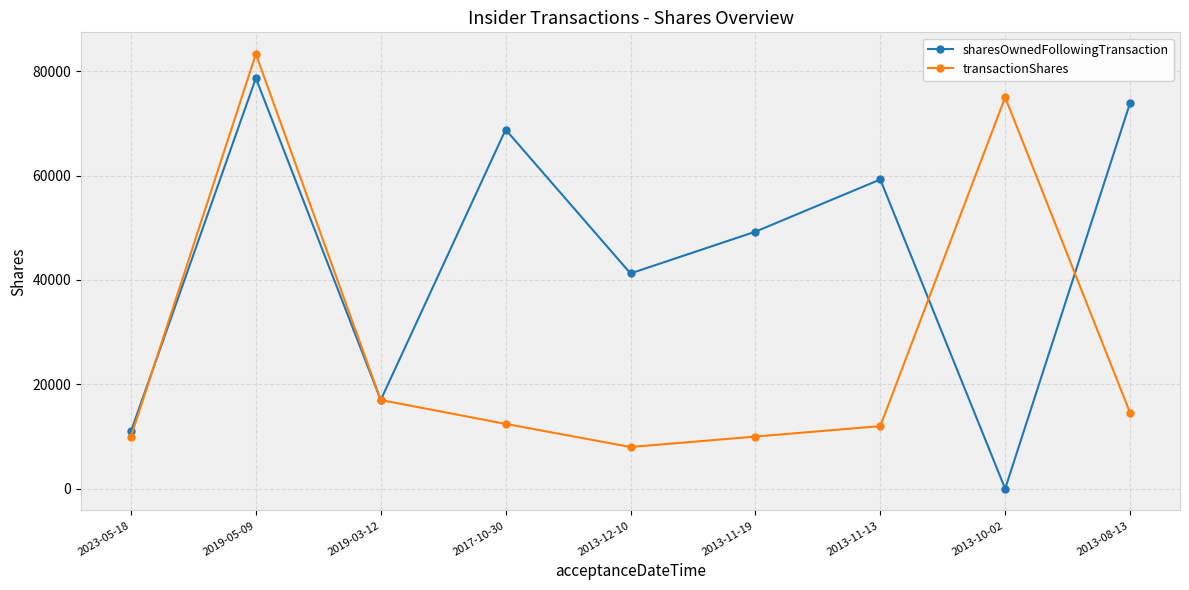

What is the difference between the maximum and minimum values in the sharesOwnedFollowingTransaction series?

78668